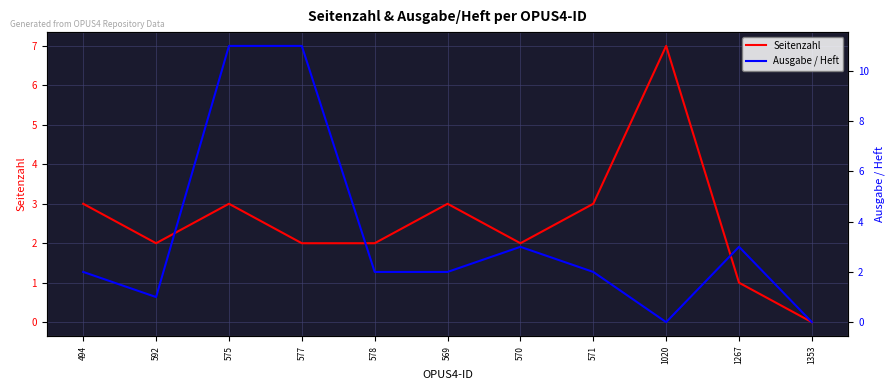

Is this an area chart (filled region under the line)?

No